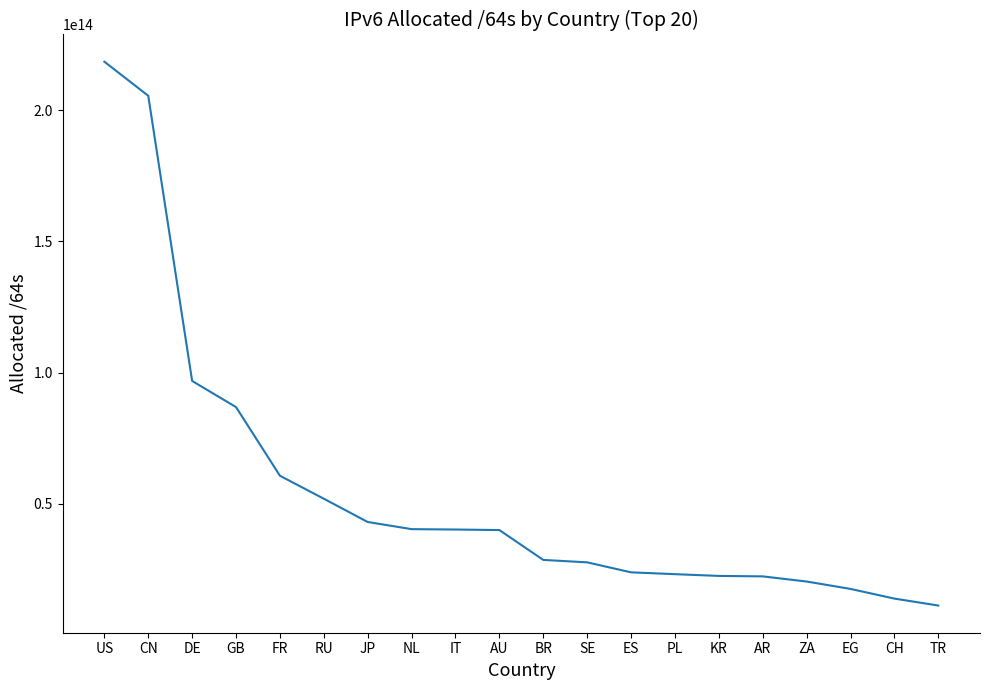

The value at TR is 11304355495936. True or false?

True